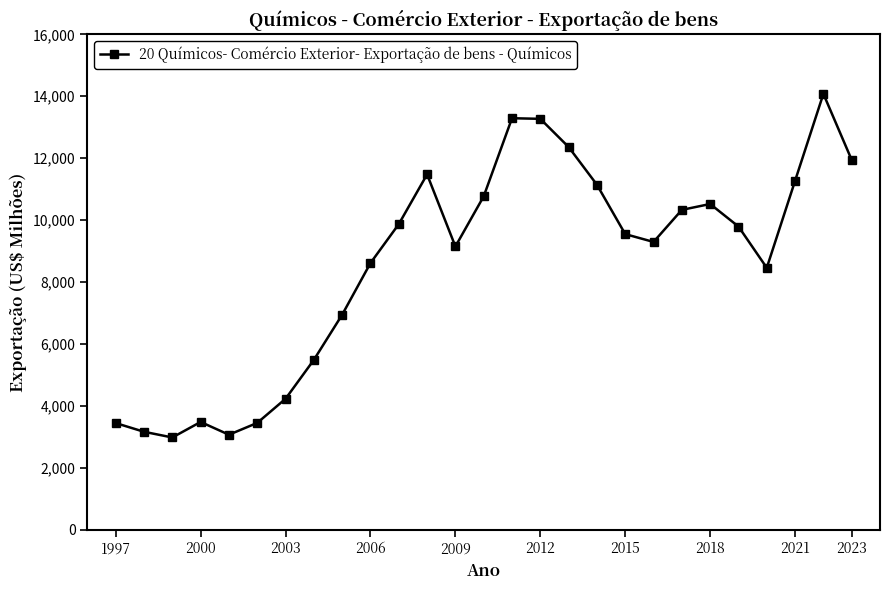

What is the smallest value displayed?

2976.8